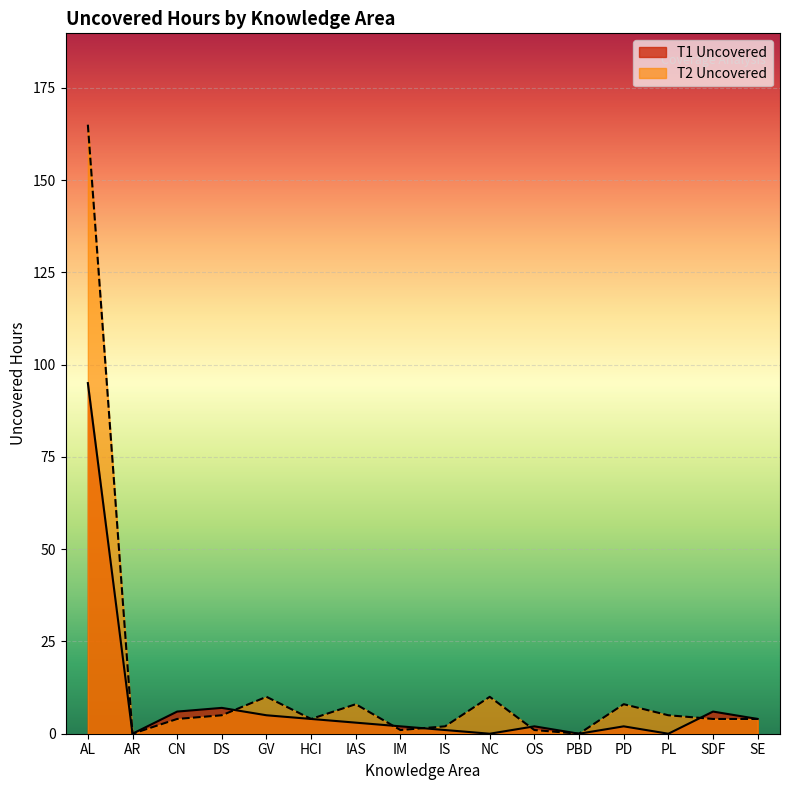

What is the average value of the T1 Uncovered series?

9